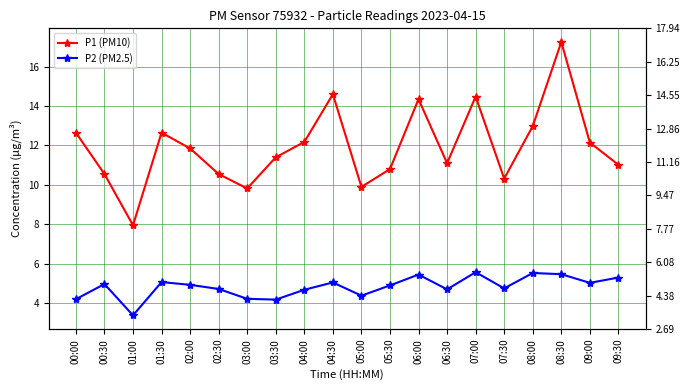

Where does the P1 (PM10) series first go above 11?

00:00